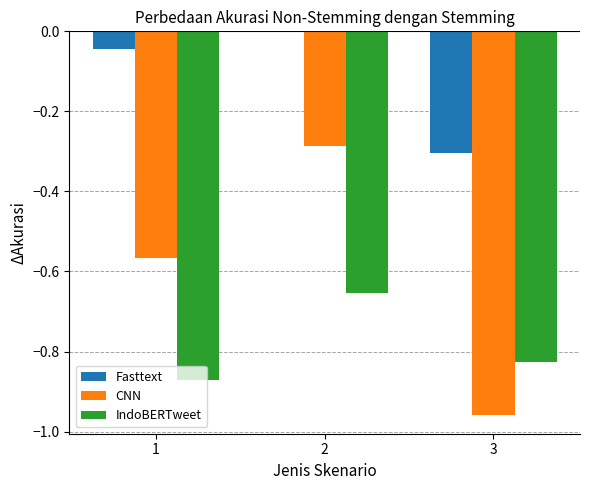

How many data points does each series have?

3